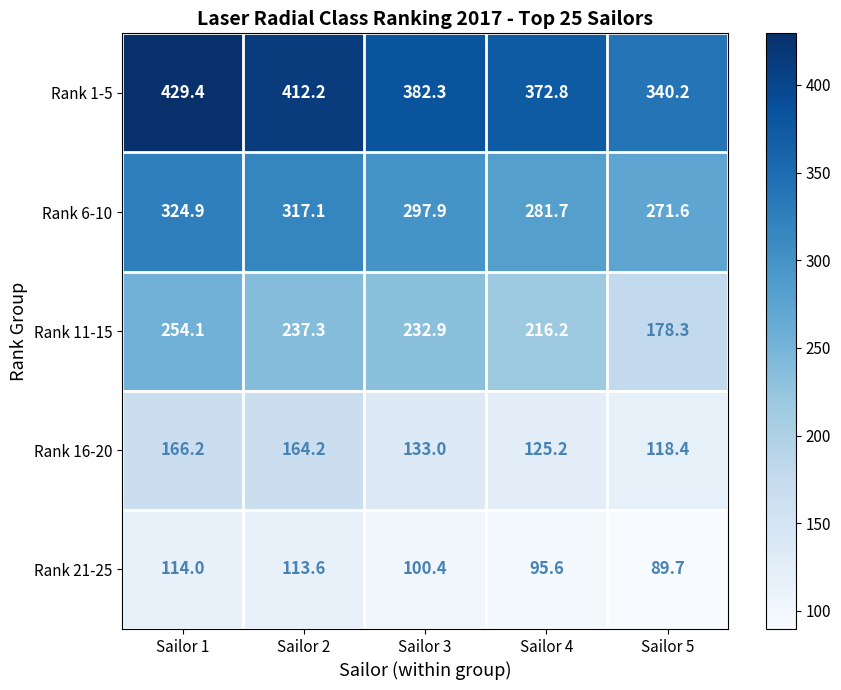

At which label does Rank 1-5 reach its minimum?

Sailor 5